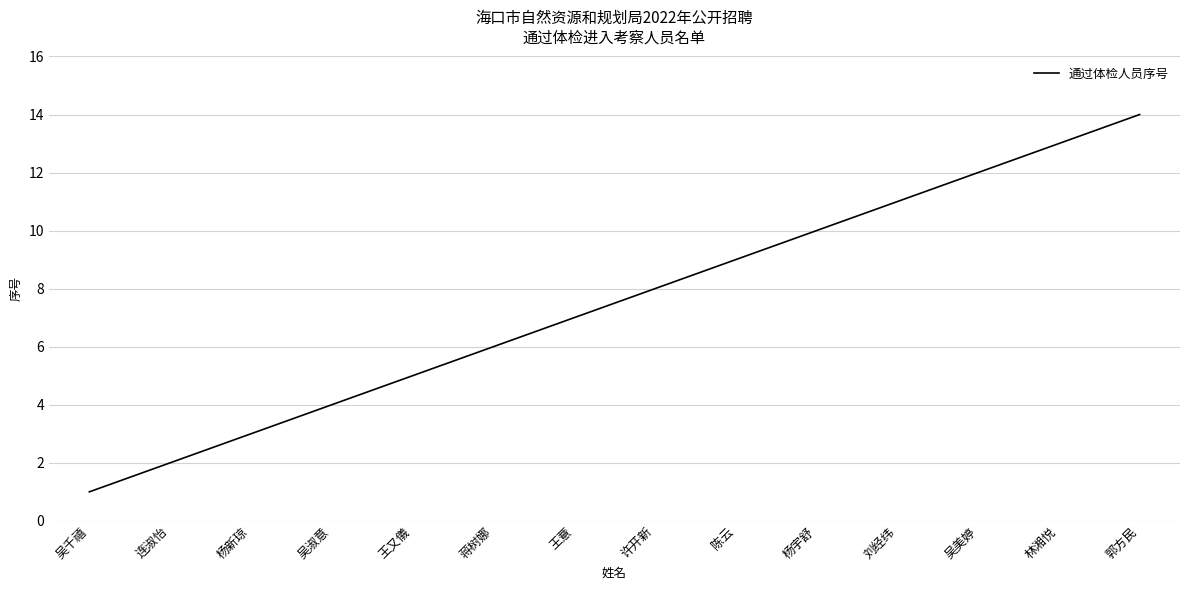

Reading right to left, list all the values displayed in this chart.

14	13	12	11	10	9	8	7	6	5	4	3	2	1